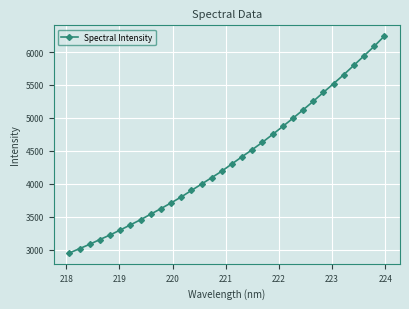

What is the average value?

4371.4